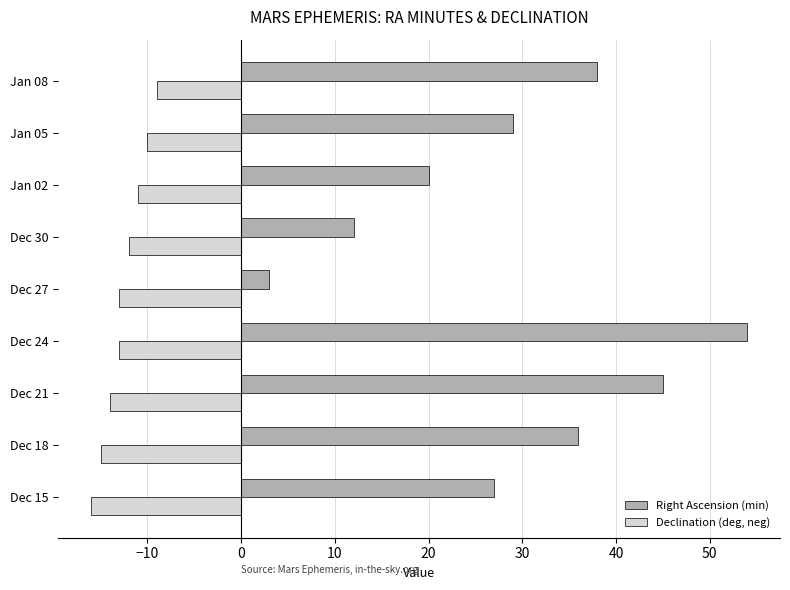

The Declination (deg, neg) series shows -26 at Dec 18. True or false?

False